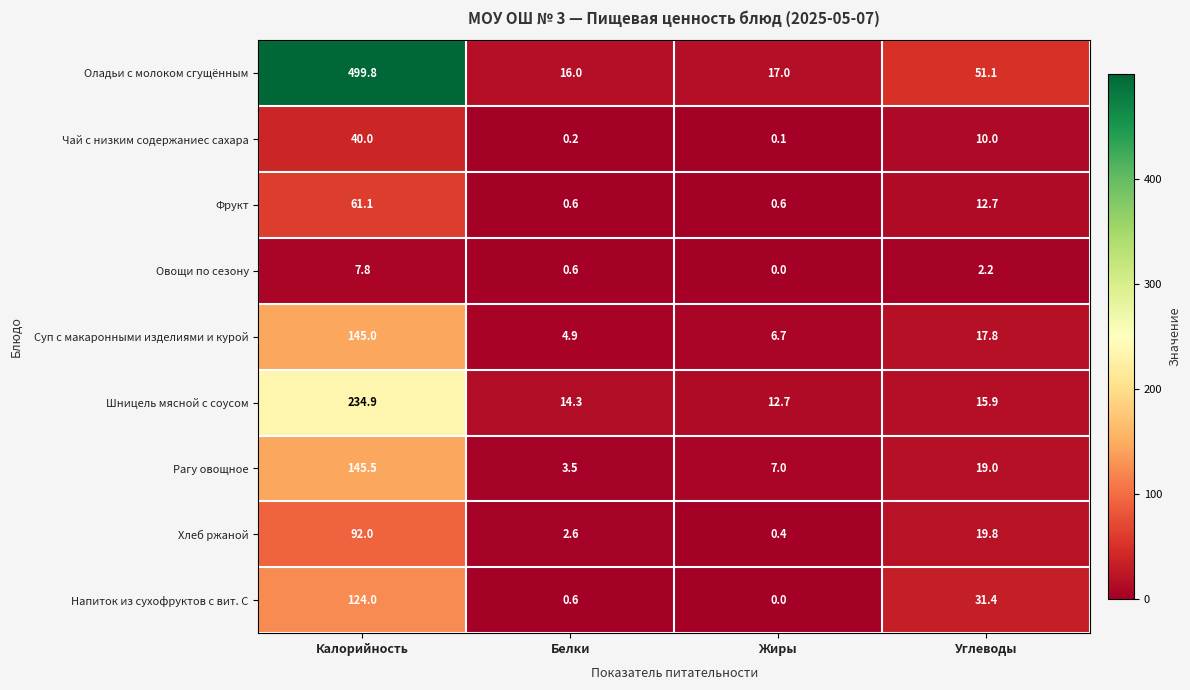

At which label does Шницель мясной с соусом first exceed 15?

Калорийность